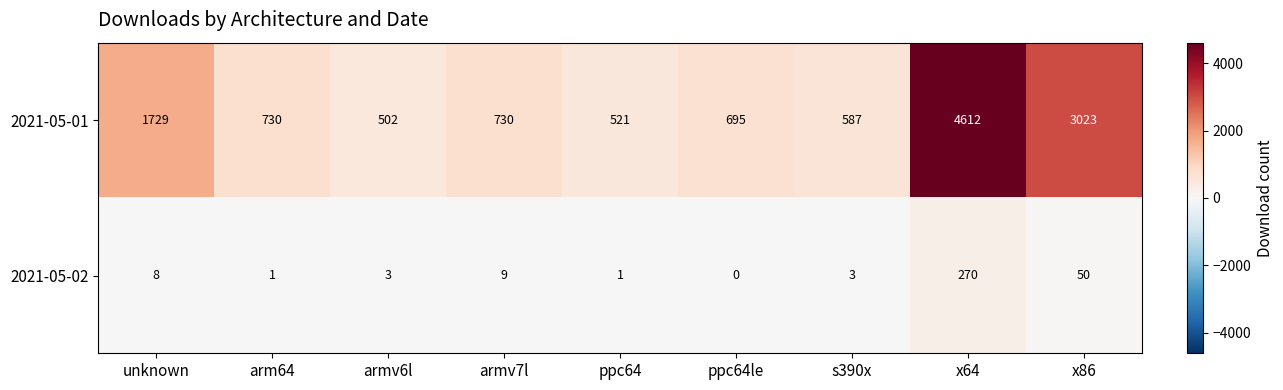

At which label does 2021-05-01 reach its peak?

x64